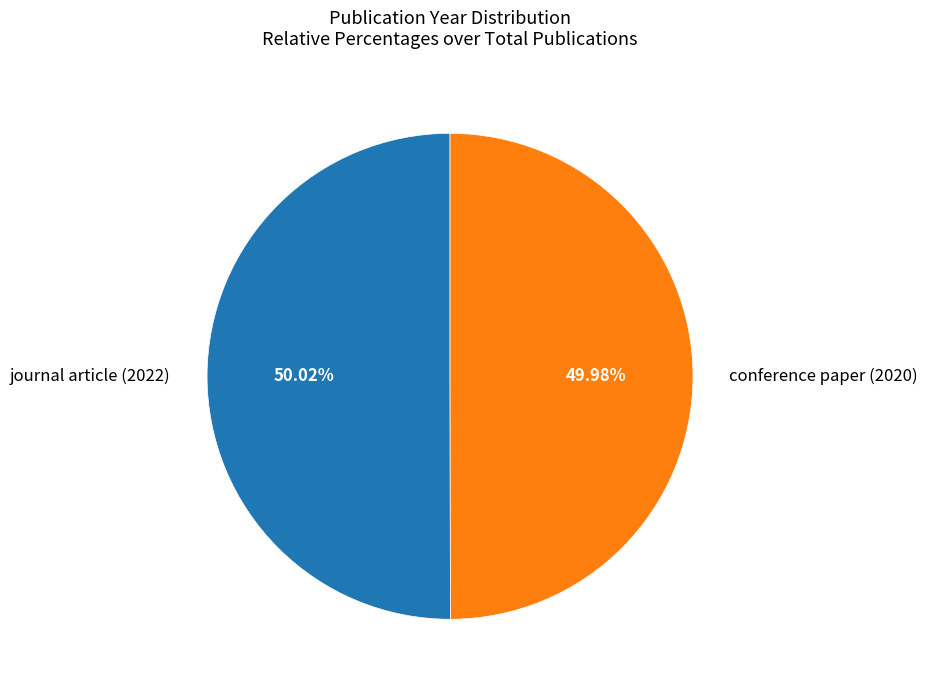

Is there any slice that represents more than half of the pie?

Yes